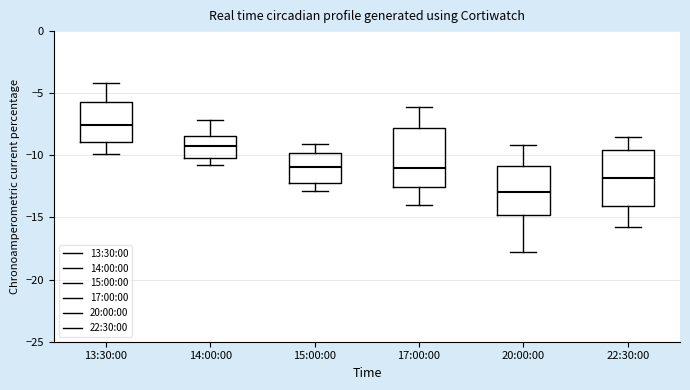

Which box's median line is the highest?

13:30:00